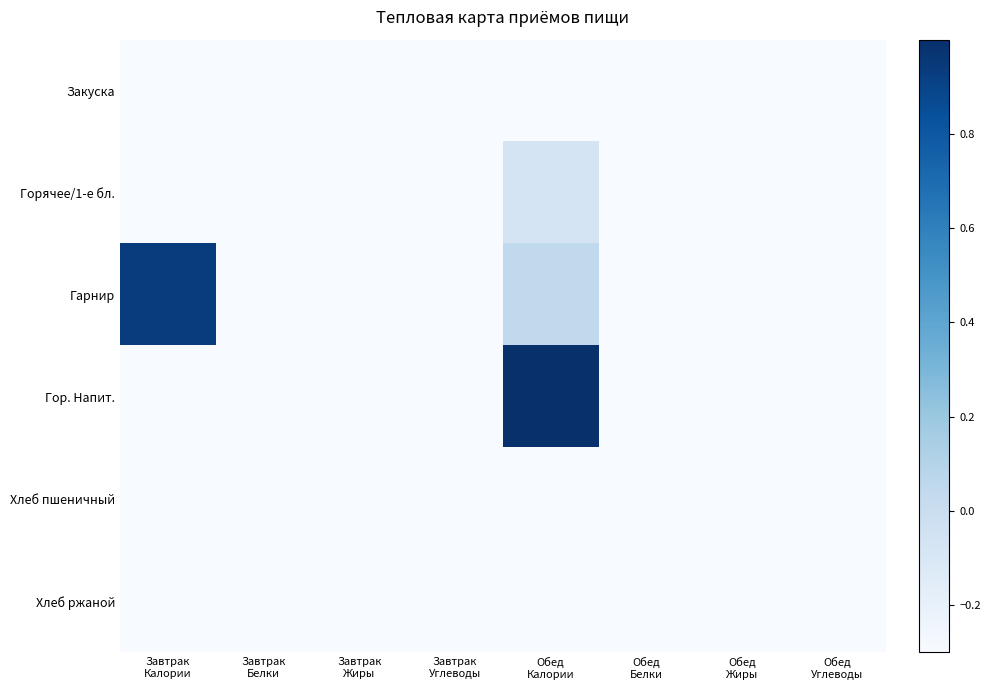

Which category has the lowest value across all series?

Завтрак
Жиры